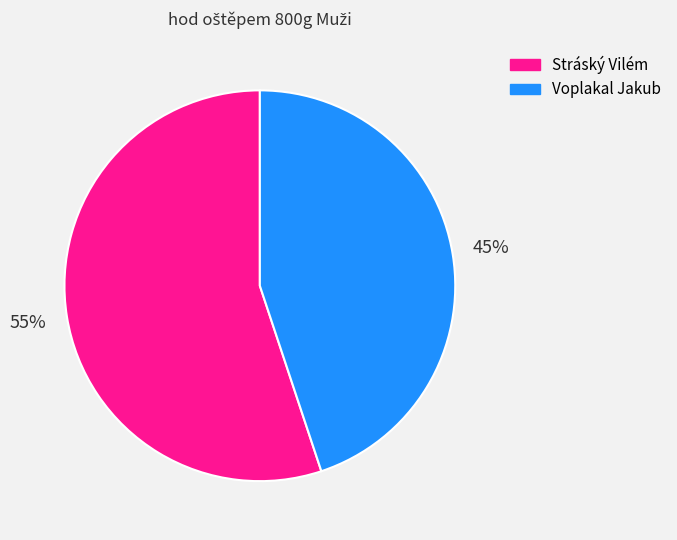

The Voplakal Jakub slice represents 32% of the pie. True or false?

False